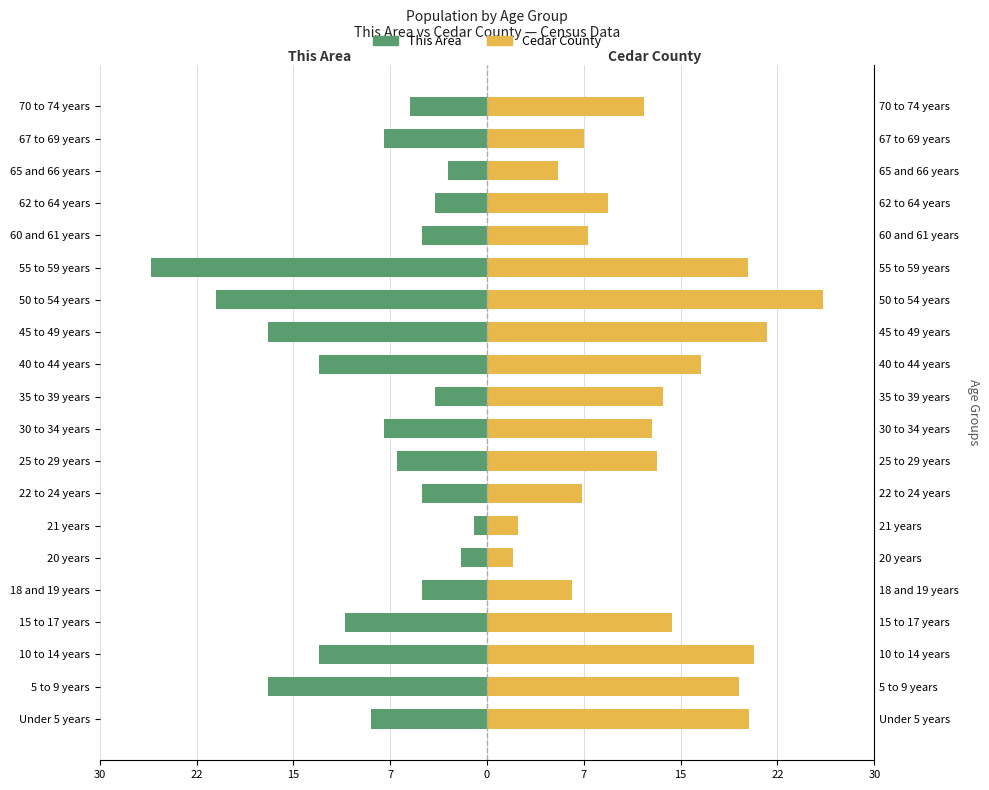

Reading right to left, extract all data points from this chart.

This Area: -6.0	-8.0	-3.0	-4.0	-5.0	-26.0	-21.0	-17.0	-13.0	-4.0	-8.0	-7.0	-5.0	-1.0	-2.0	-5.0	-11.0	-13.0	-17.0	-9.0
Cedar County: 12.2	7.5	5.5	9.4	7.8	20.2	26.0	21.7	16.6	13.6	12.8	13.1	7.3	2.4	2.0	6.5	14.3	20.7	19.5	20.3